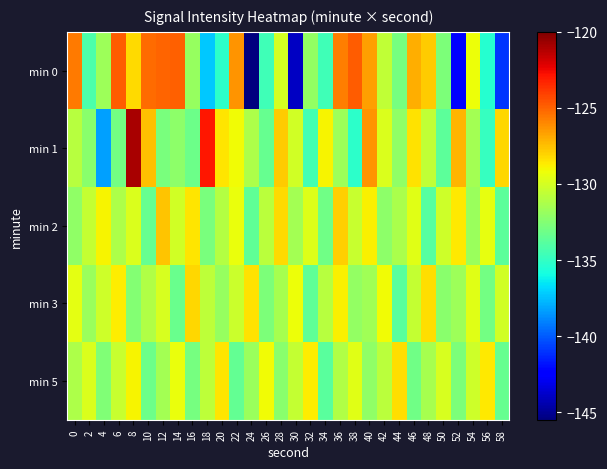

Reading right to left, list all the values displayed in this chart.

min 0: 58=-141.0	56=-135.4	54=-129.2	52=-142.5	50=-132.7	48=-127.9	46=-127.0	44=-132.9	42=-130.6	40=-126.6	38=-124.9	36=-125.8	34=-134.6	32=-132.0	30=-144.0	28=-130.0	26=-134.6	24=-145.5	22=-126.3	20=-135.2	18=-137.3	16=-131.9	14=-124.9	12=-125.1	10=-125.3	8=-128.2	6=-124.8	4=-131.7	2=-134.2	0=-125.6
min 1: 58=-128.1	56=-134.9	54=-131.5	52=-127.2	50=-133.7	48=-130.6	46=-128.4	44=-132.1	42=-129.8	40=-126.3	38=-135.2	36=-131.7	34=-128.9	32=-134.5	30=-130.1	28=-127.8	26=-133.4	24=-131.2	22=-129.1	20=-128.5	18=-122.9	16=-133.2	14=-132.2	12=-132.8	10=-127.5	8=-120.9	6=-133.0	4=-138.3	2=-132.3	0=-130.9
min 2: 58=-133.7	56=-129.4	54=-131.8	52=-128.6	50=-130.2	48=-133.9	46=-129.6	44=-131.3	42=-132.2	40=-128.8	38=-130.4	36=-127.9	34=-133.1	32=-129.7	30=-131.5	28=-128.2	26=-130.8	24=-133.6	22=-129.3	20=-131.0	18=-132.8	16=-128.5	14=-130.1	12=-127.6	10=-133.4	8=-129.8	6=-131.2	4=-128.9	2=-130.5	0=-132.1
min 3: 58=-130.1	56=-133.0	54=-129.6	52=-131.7	50=-132.3	48=-128.3	46=-130.5	44=-133.8	42=-129.1	40=-131.6	38=-132.0	36=-128.8	34=-130.9	32=-133.6	30=-129.2	28=-131.4	26=-132.7	24=-128.4	22=-130.3	20=-131.9	18=-130.7	16=-128.1	14=-133.3	12=-129.9	10=-131.1	8=-132.5	6=-128.7	4=-130.2	2=-131.8	0=-129.5
min 5: 58=-133.4	56=-128.6	54=-130.2	52=-132.7	50=-129.9	48=-131.4	46=-133.1	44=-128.3	42=-130.8	40=-132.1	38=-129.6	36=-131.1	34=-133.8	32=-128.7	30=-130.5	28=-132.3	26=-129.1	24=-131.8	22=-133.5	20=-128.5	18=-130.7	16=-132.9	14=-129.3	12=-131.5	10=-133.2	8=-128.9	6=-130.4	4=-132.6	2=-129.8	0=-131.2